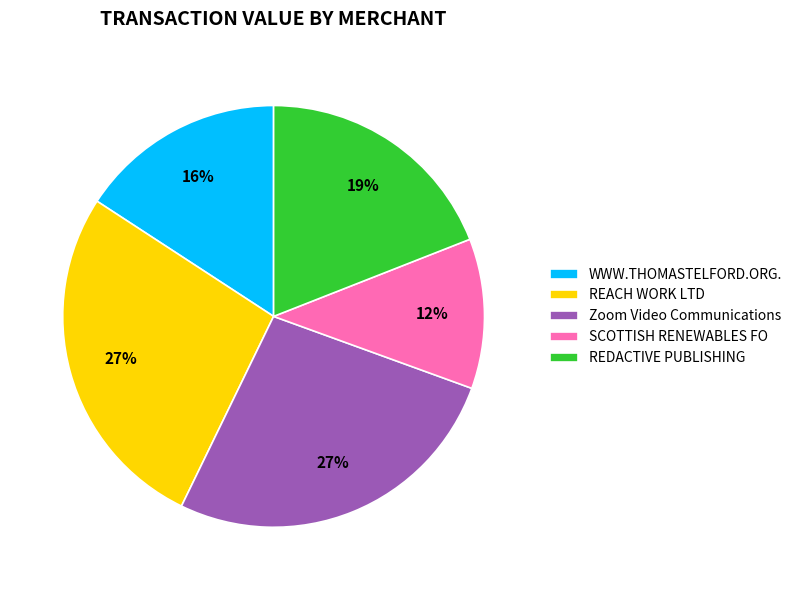

How many segments does this pie chart have?

5